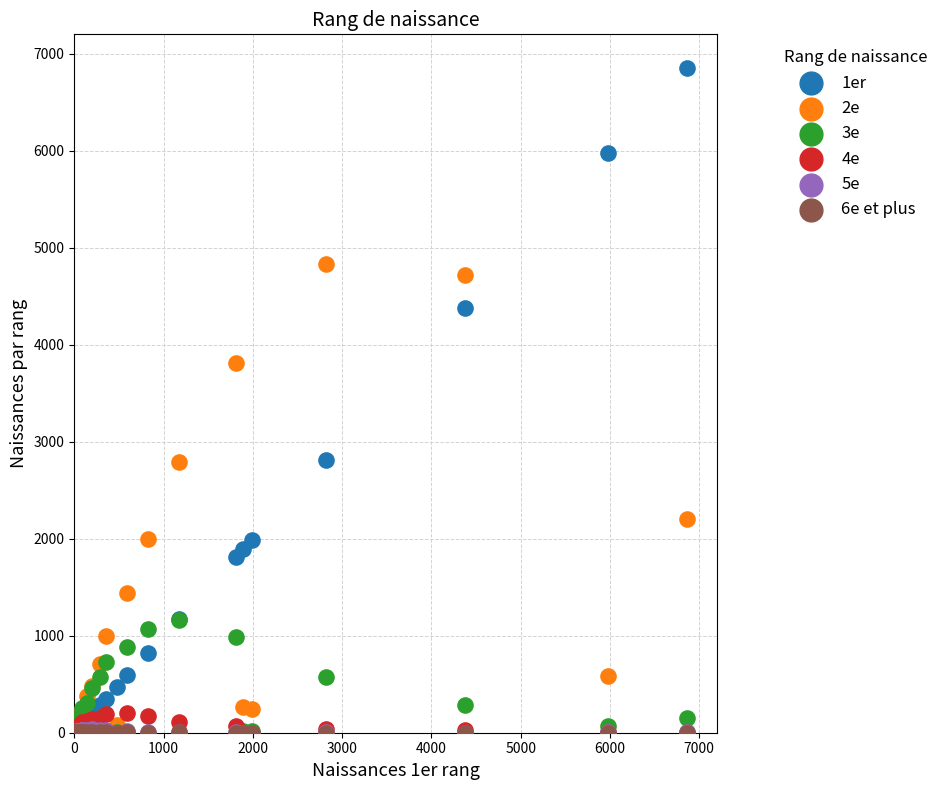

What are all the series names shown in the legend?

1er, 2e, 3e, 4e, 5e, 6e et plus